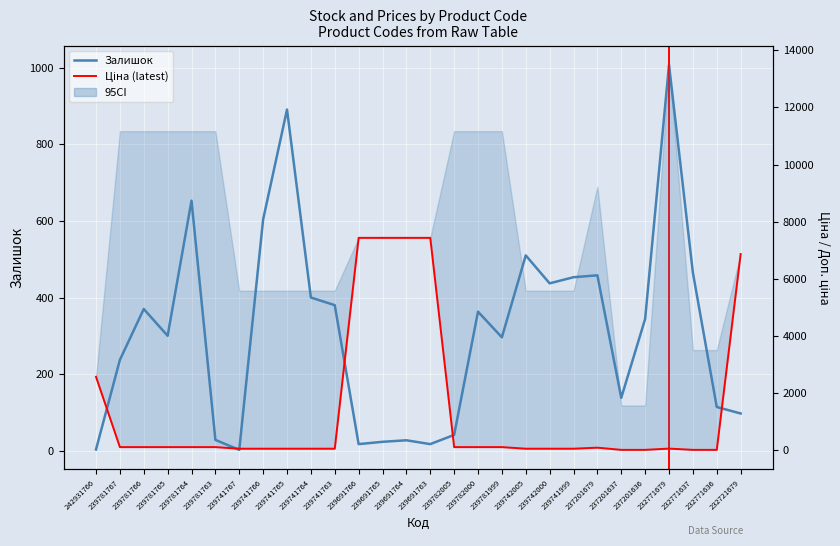

Is it true that Залишок equals 1106.9 at 239781764?

False